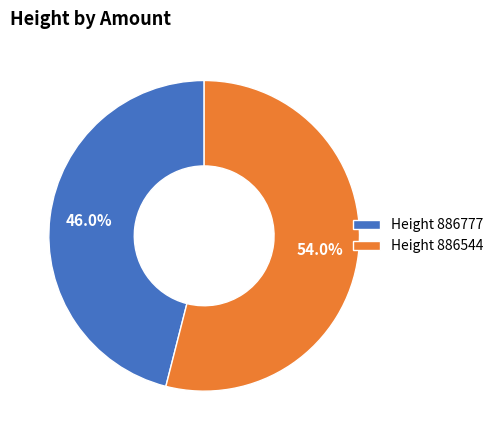

Is there any slice that represents more than half of the pie?

Yes